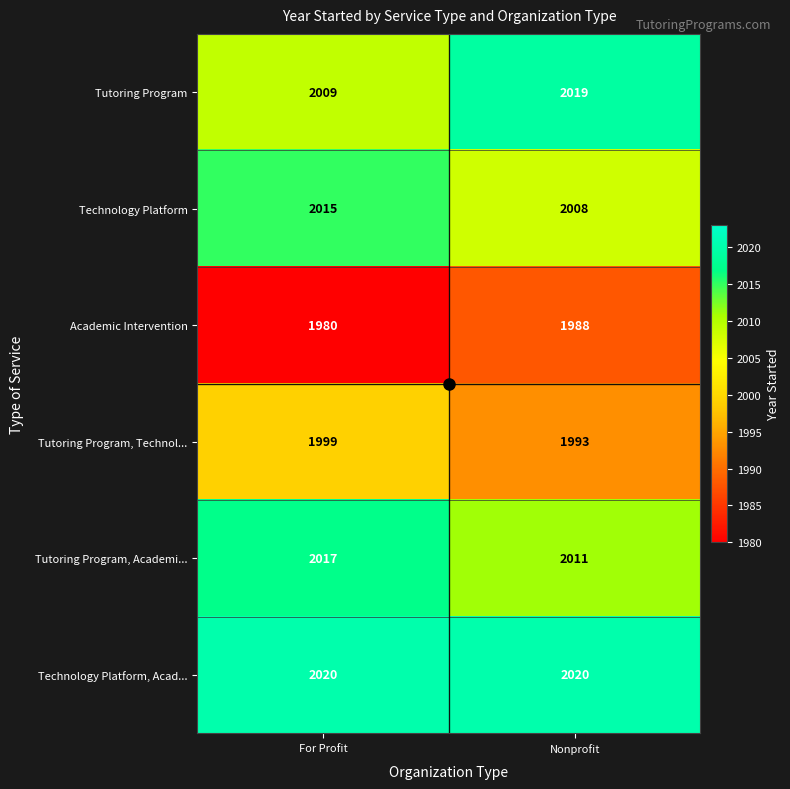

Rank the series at For Profit from highest to lowest value.

Technology Platform, Acad..., Tutoring Program, Academi..., Technology Platform, Tutoring Program, Tutoring Program, Technol..., Academic Intervention